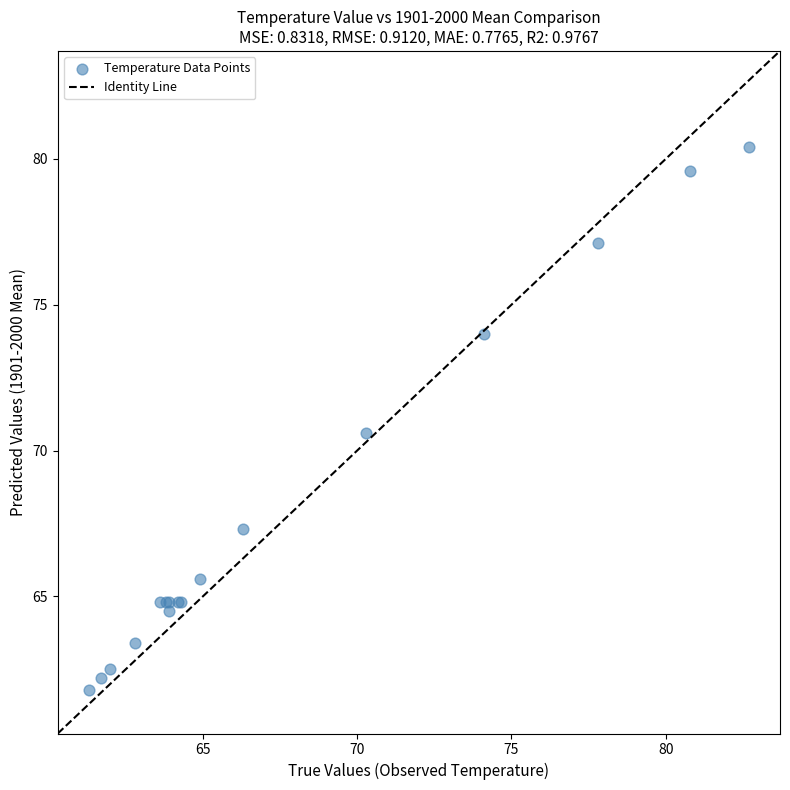

What Y value in the scatter plot is closest to 71?

70.6